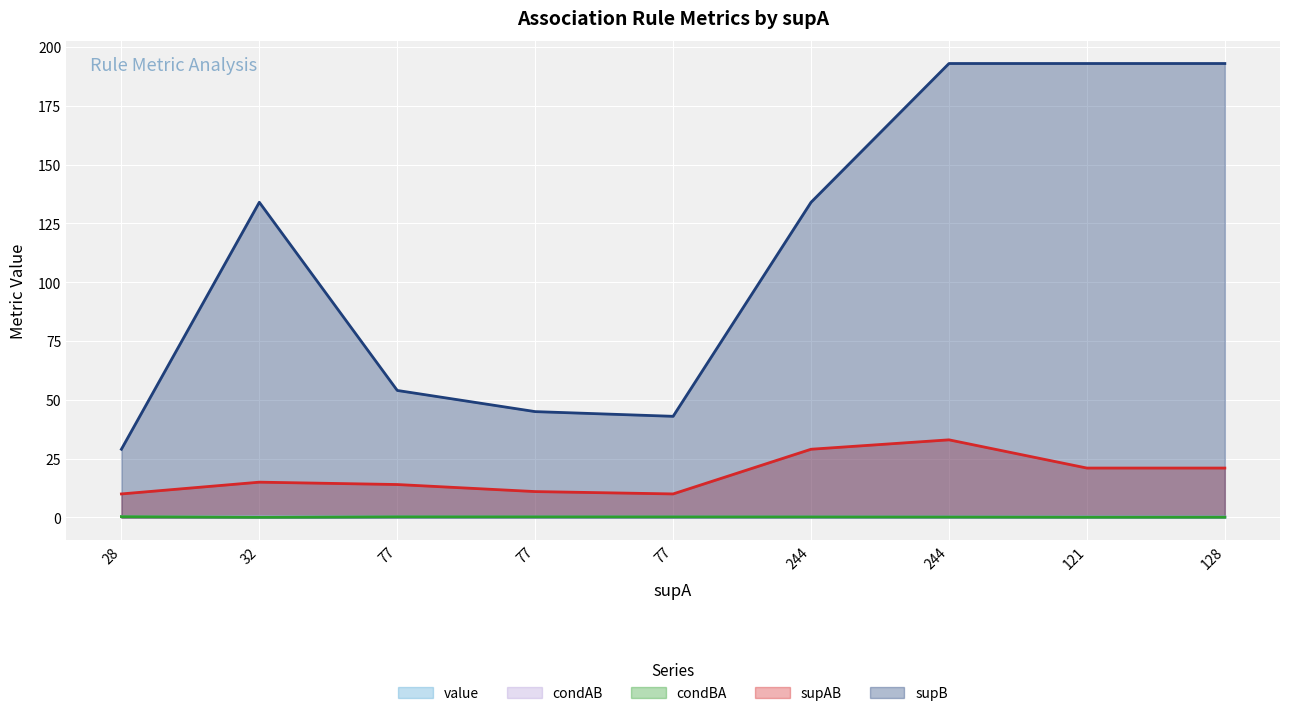

True or false: supB and condAB intersect in this chart.

False